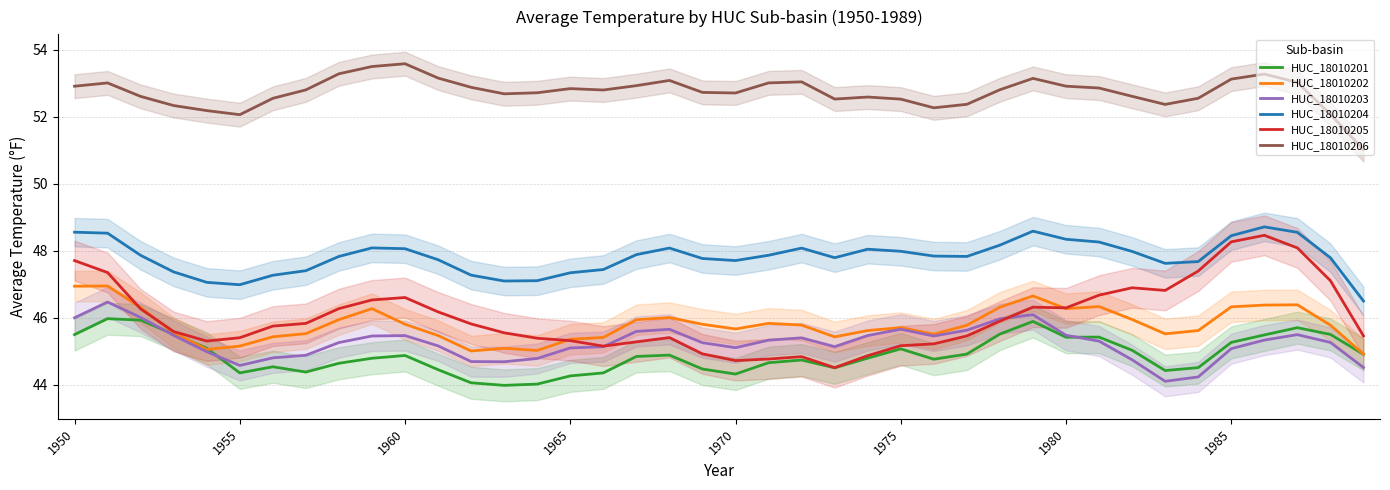

Is this an area chart (filled region under the line)?

No